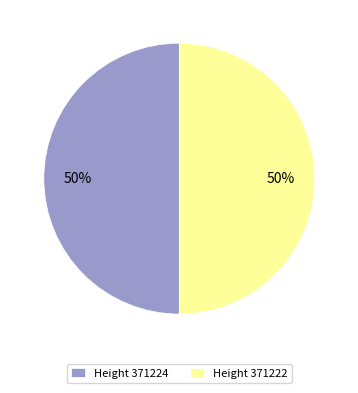

Combined, do Height 371222 and Height 371224 account for over 50%?

Yes